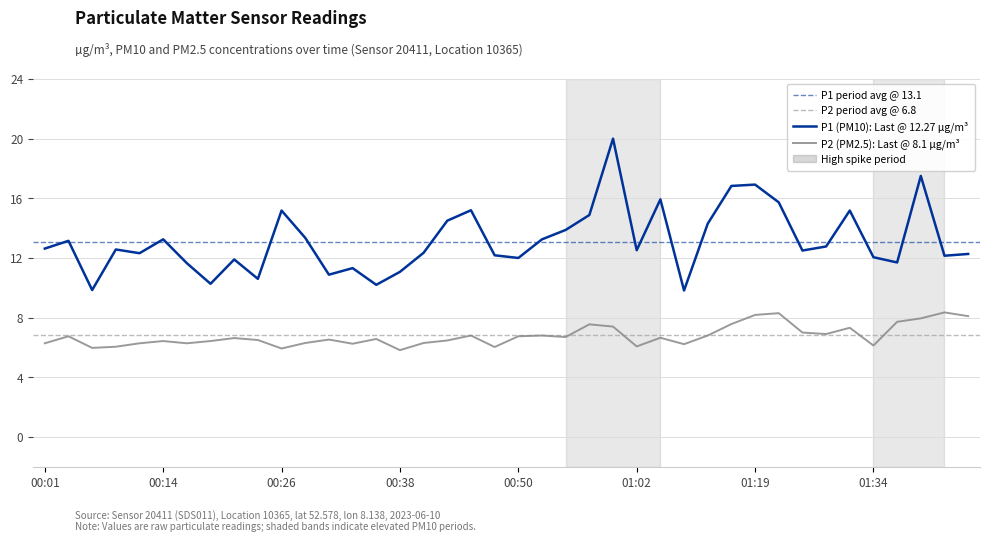

How many interior local peaks does the P1 (PM10) series have?

12